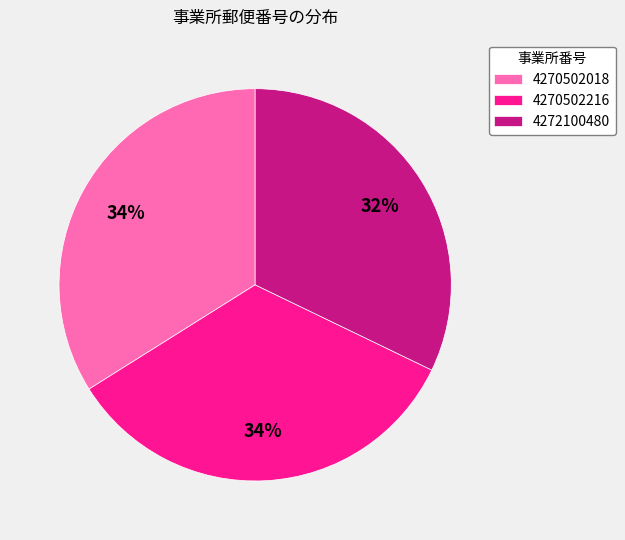

What is the smallest slice in the pie chart?

4272100480